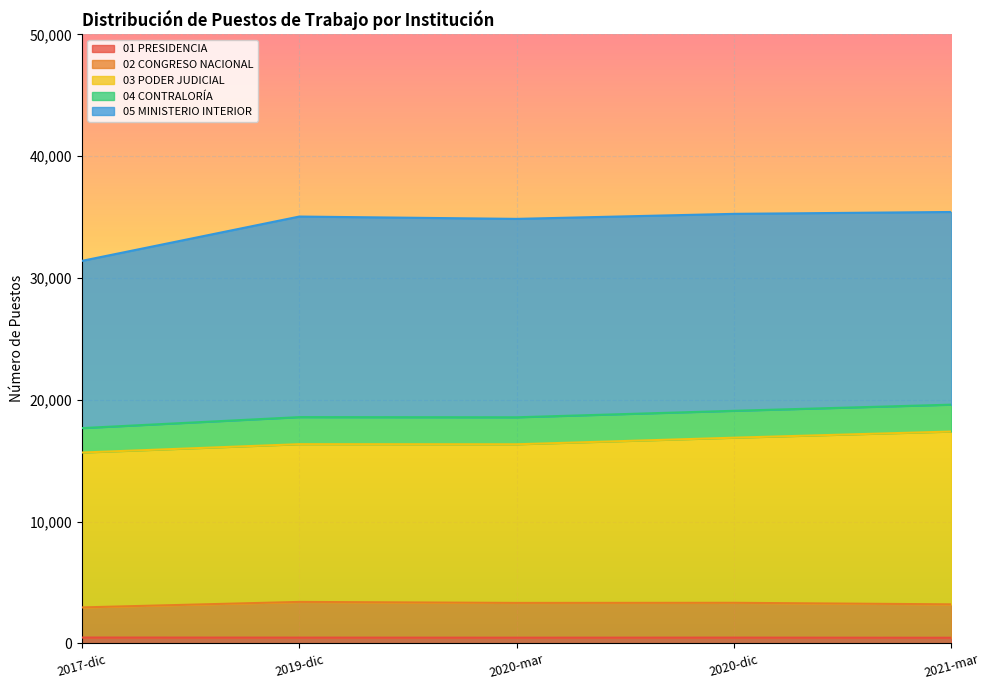

At which category does the chart reach its peak across all series?

2021-mar